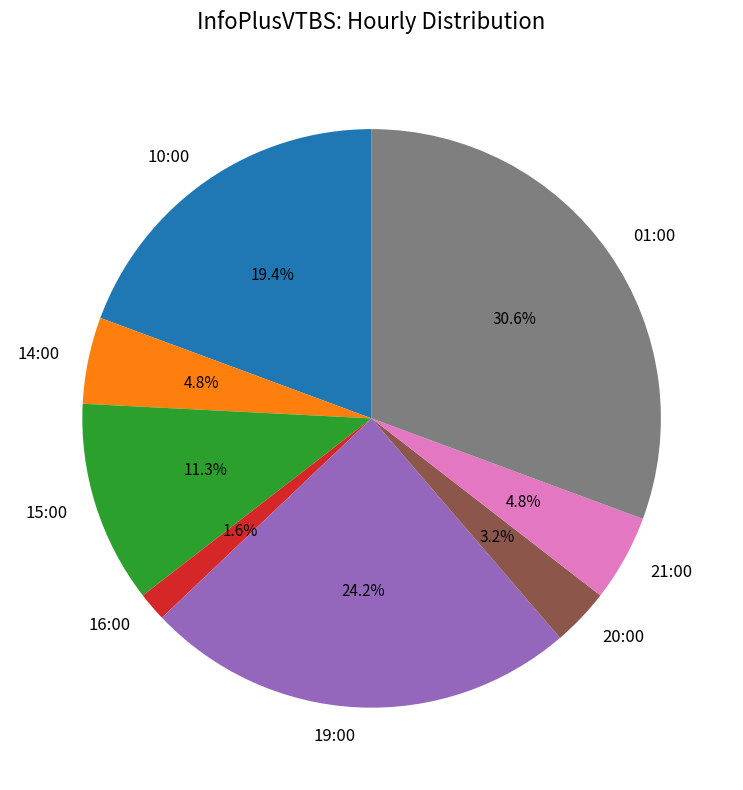

Is it true that 10:00 is 19% of the pie?

True